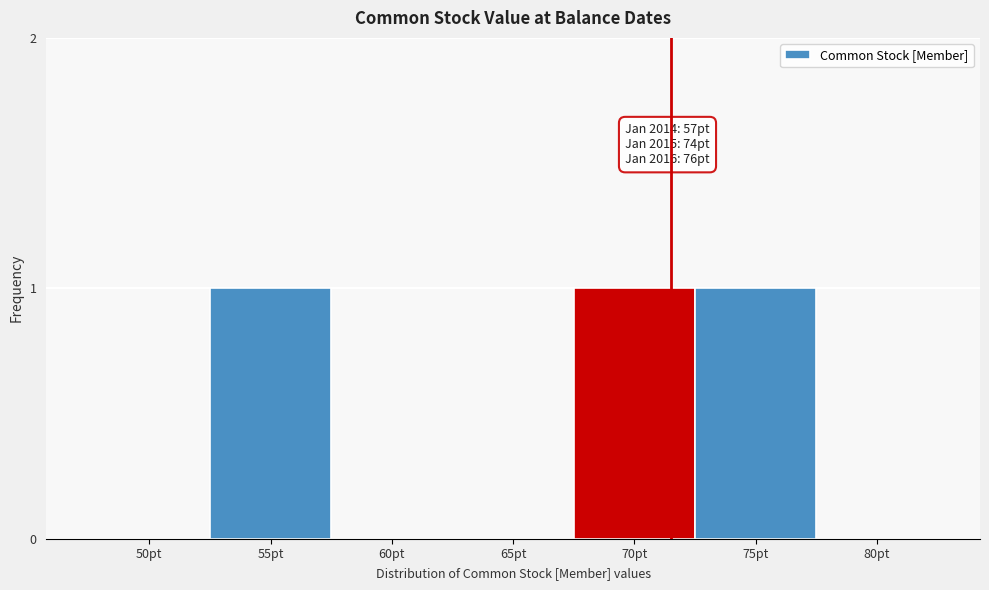

Reading left to right, list all the values displayed in this chart.

50pt=0	55pt=1	60pt=0	65pt=0	70pt=1	75pt=1	80pt=0